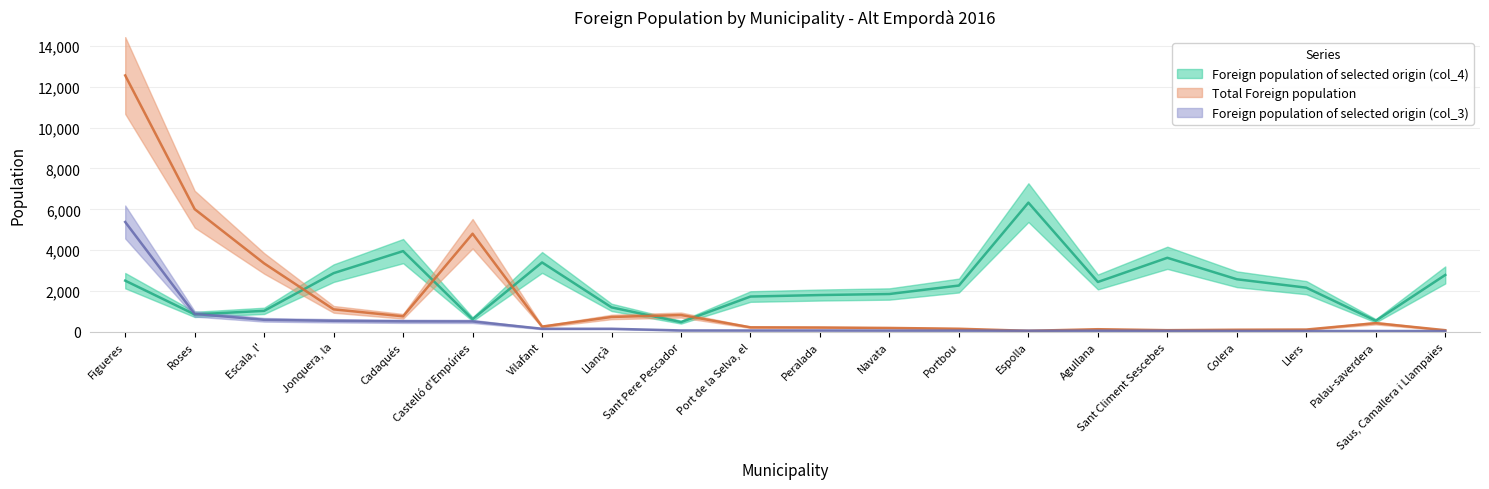

What position from the right is Llançà?

13